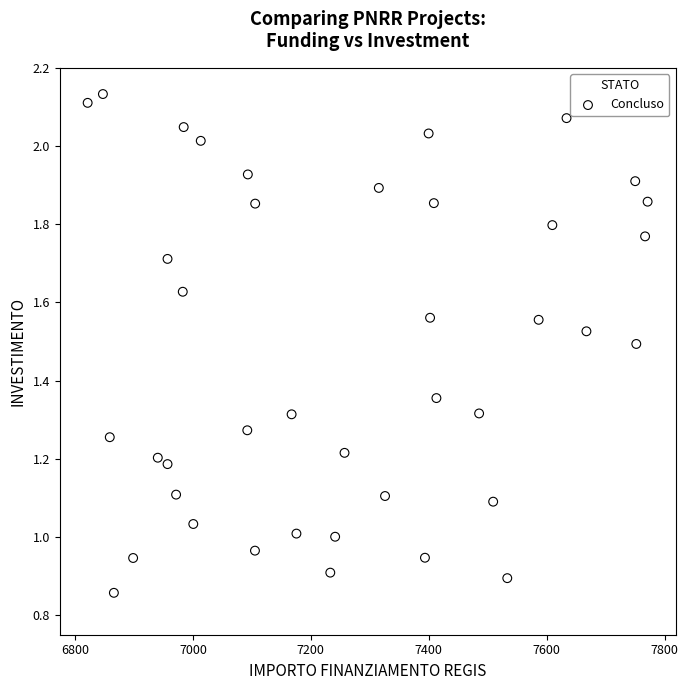

What is the range of X values (max minus min)?

949.3